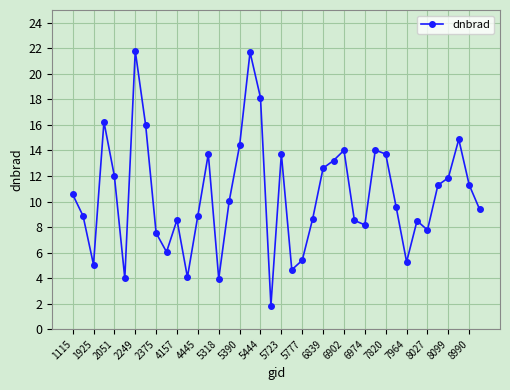

What is the sum of all values?

419.8